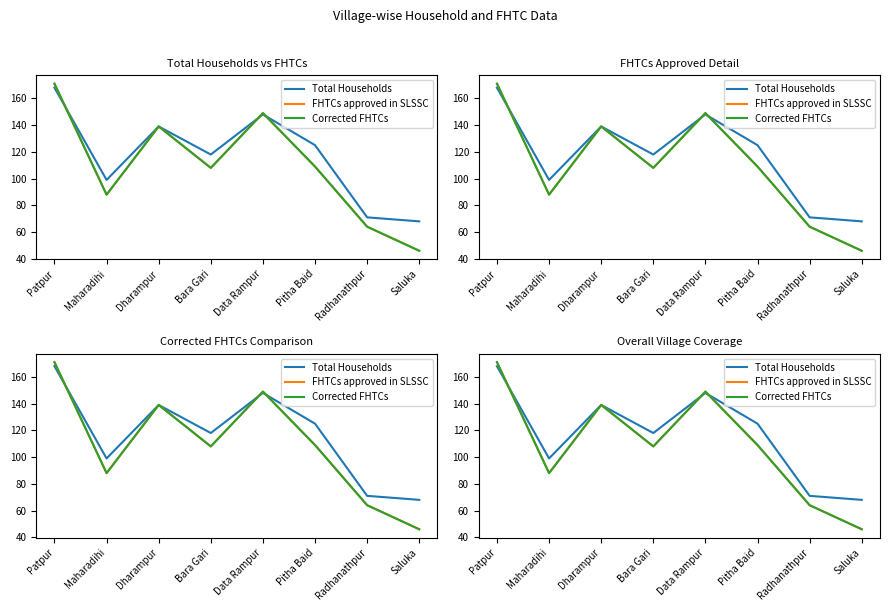

After their last crossing, which series has the higher values: Total Households or Corrected FHTCs?

Total Households